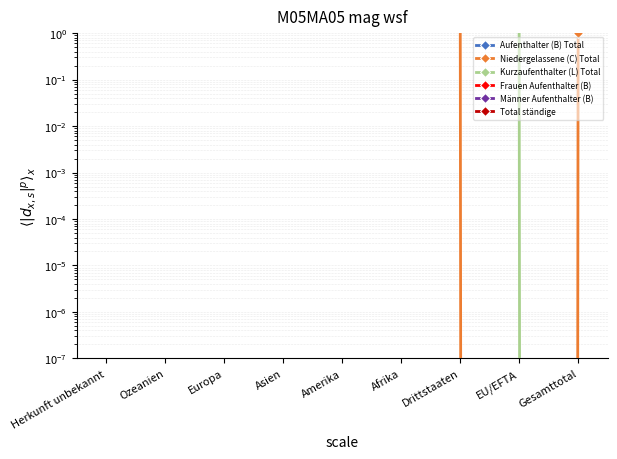

The Frauen Aufenthalter (B) series shows 635 at Asien. True or false?

False